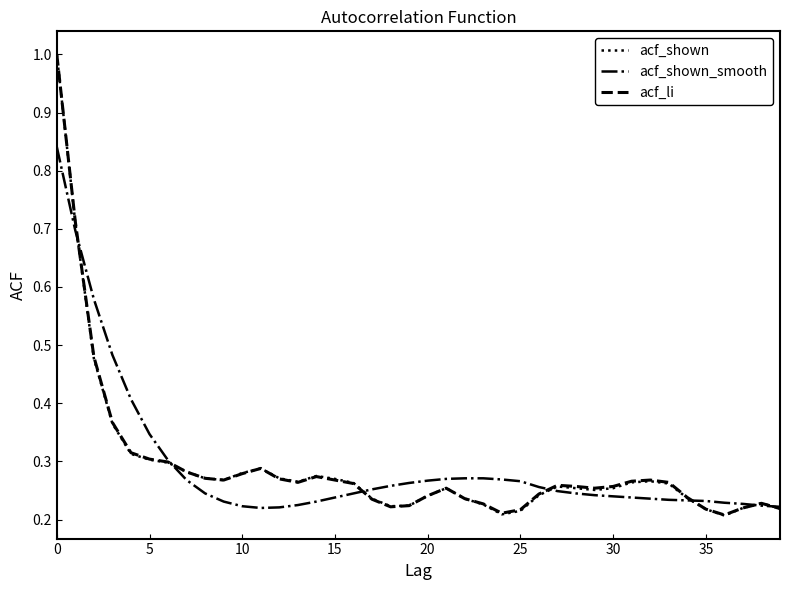

What is the maximum value for acf_shown?

1.0